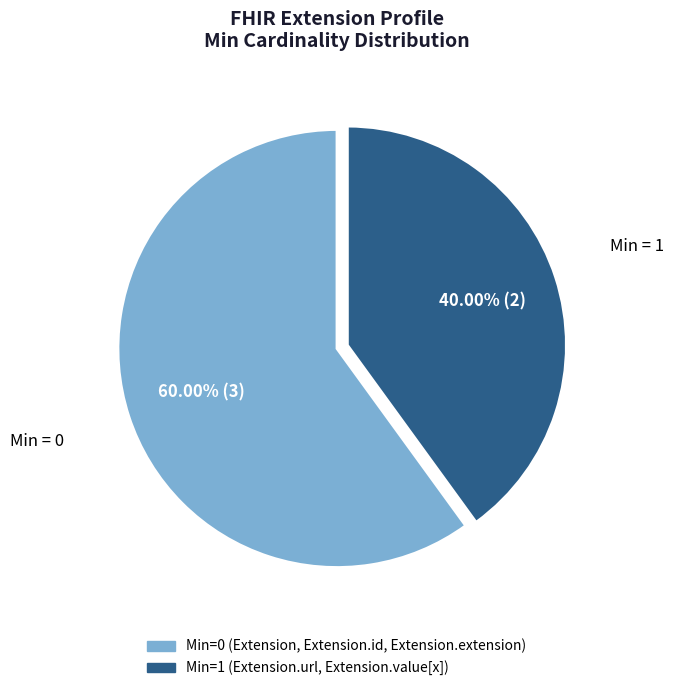

Count the number of slices in the pie.

2